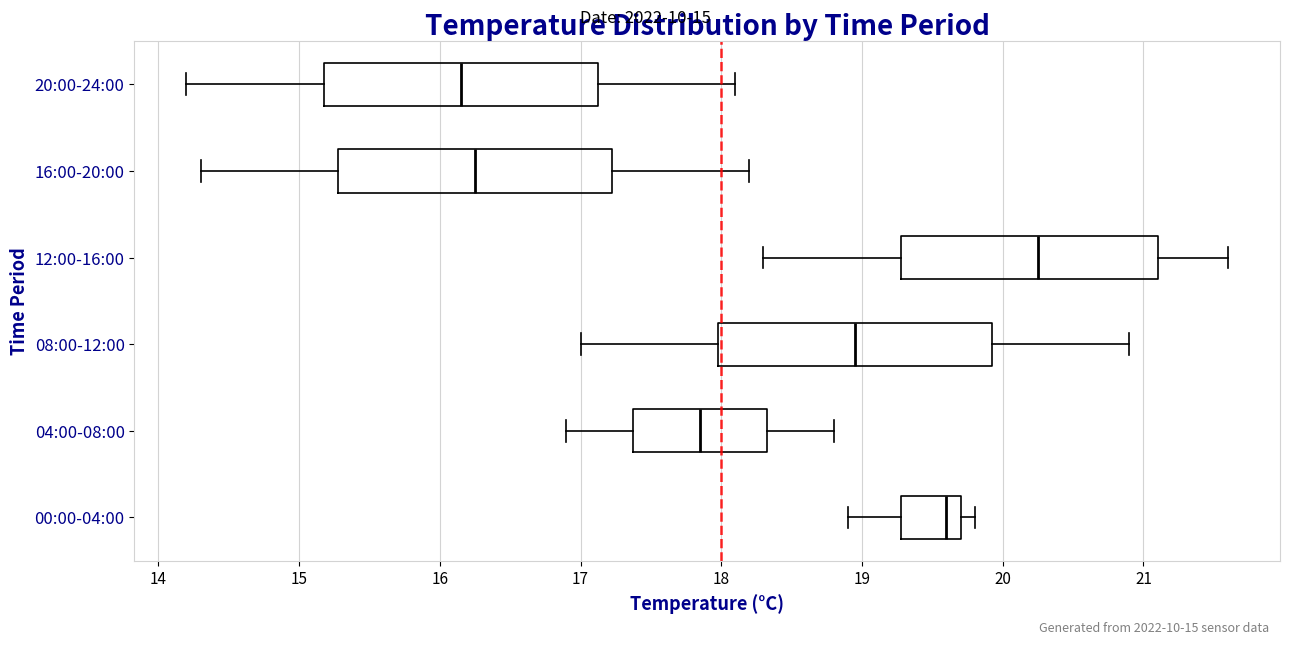

Where does the left whisker of the box for 12:00-16:00 end on the x-axis? The values are not printed on the chart, so give them approximately, as read against the axis.

18.3